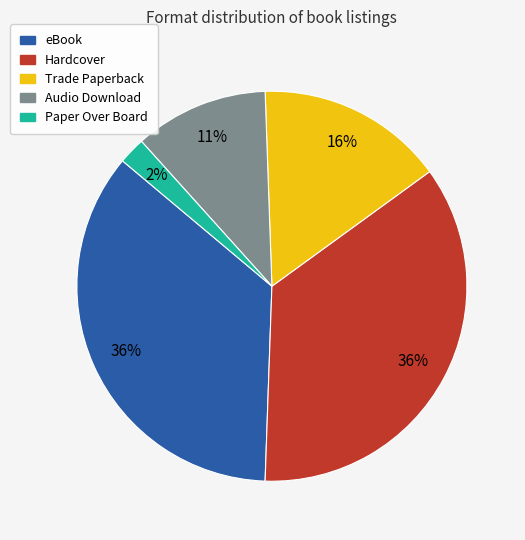

Which slice is the smallest?

Paper Over Board